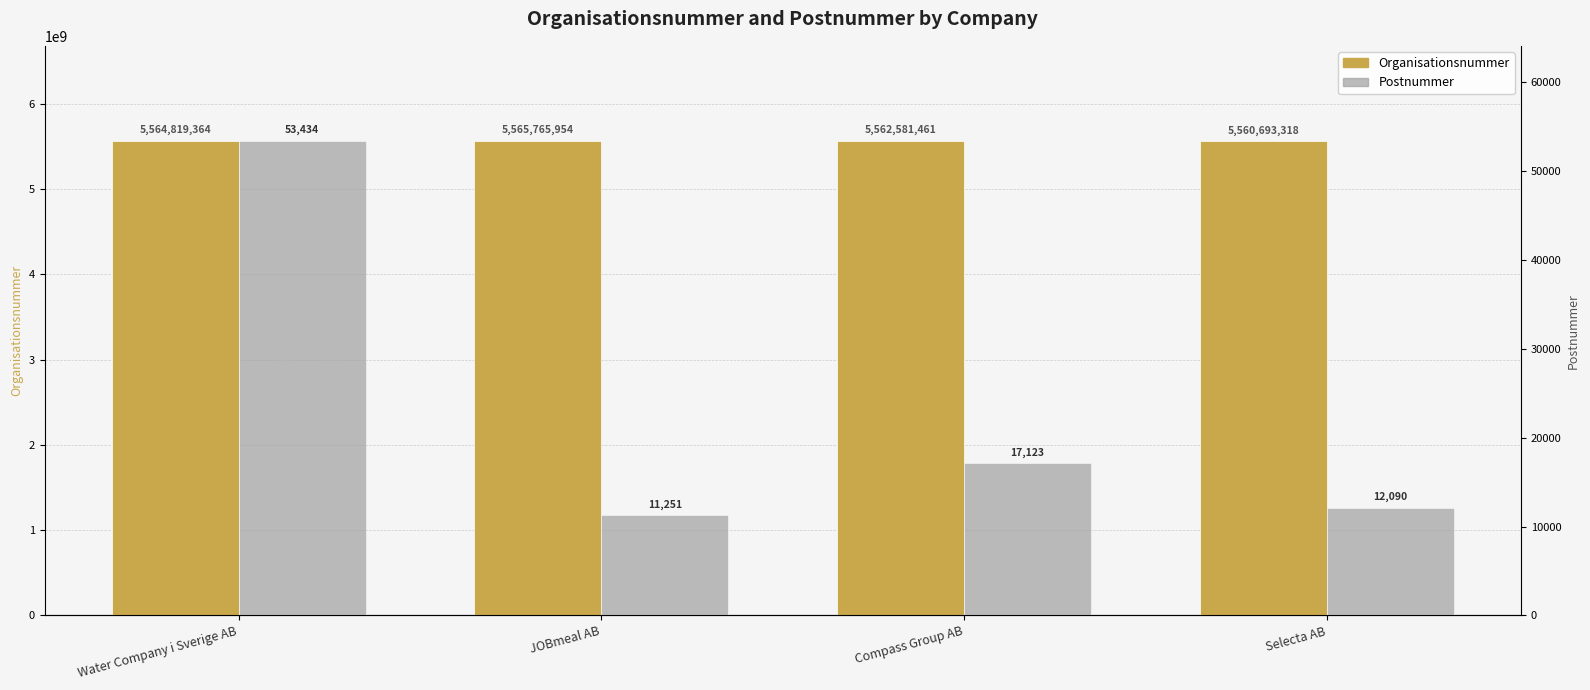

Which series changed the most between Water Company i Sverige AB and JOBmeal AB?

Organisationsnummer